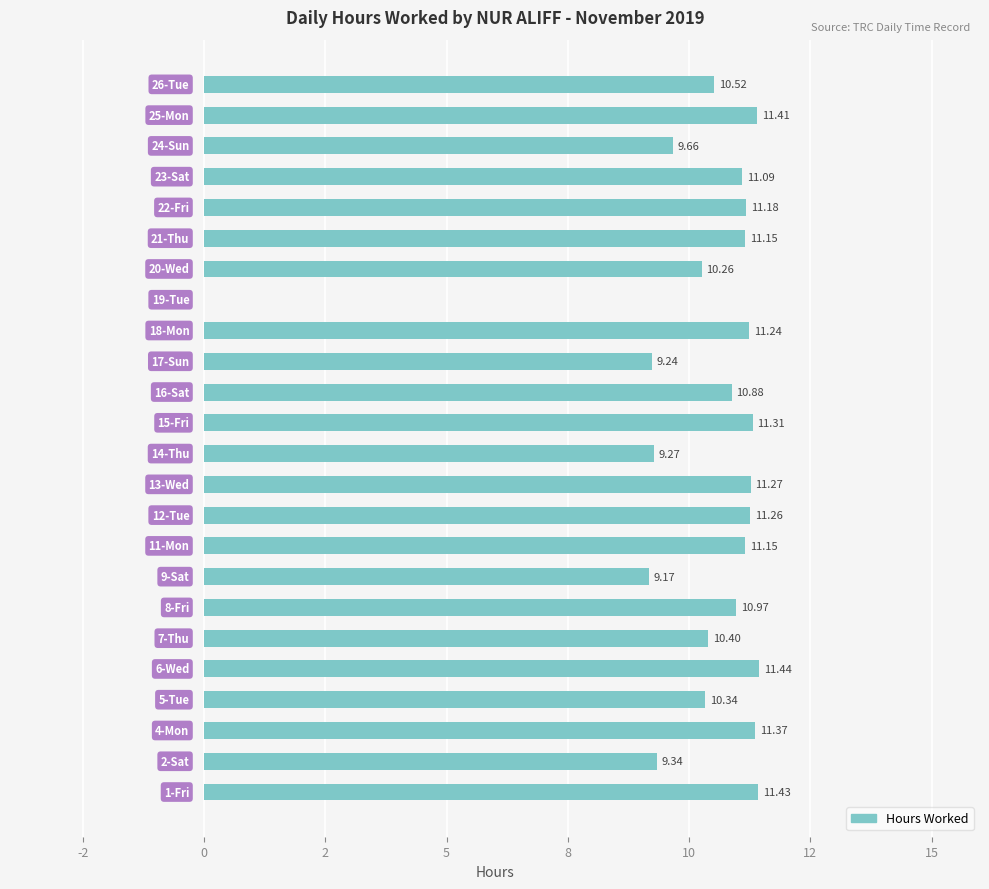

Are the bars horizontal?

Yes